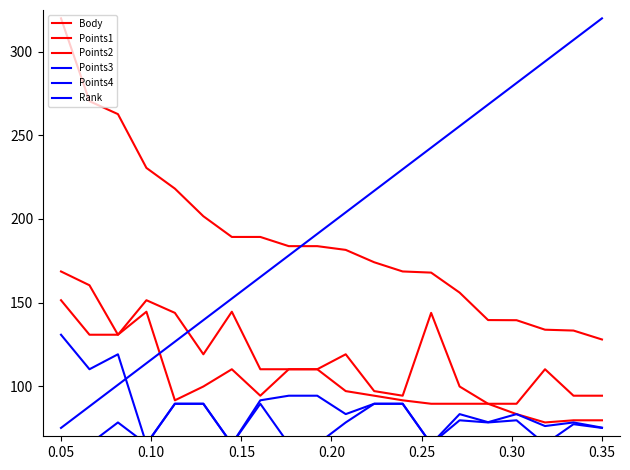

Read the Points1 value at 0.35.

94.3